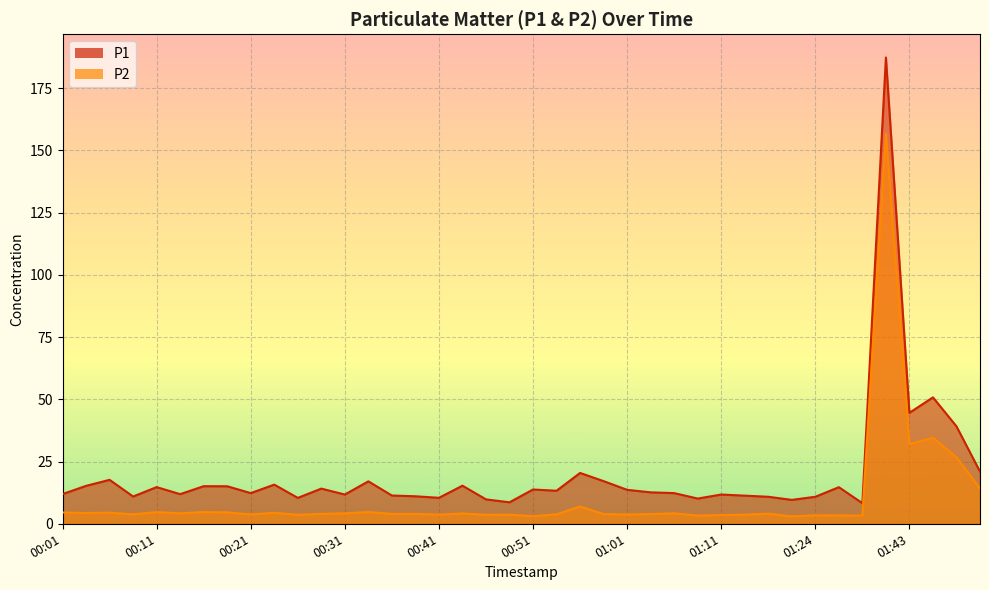

The P1 series shows 3.3 at 01:11. True or false?

False